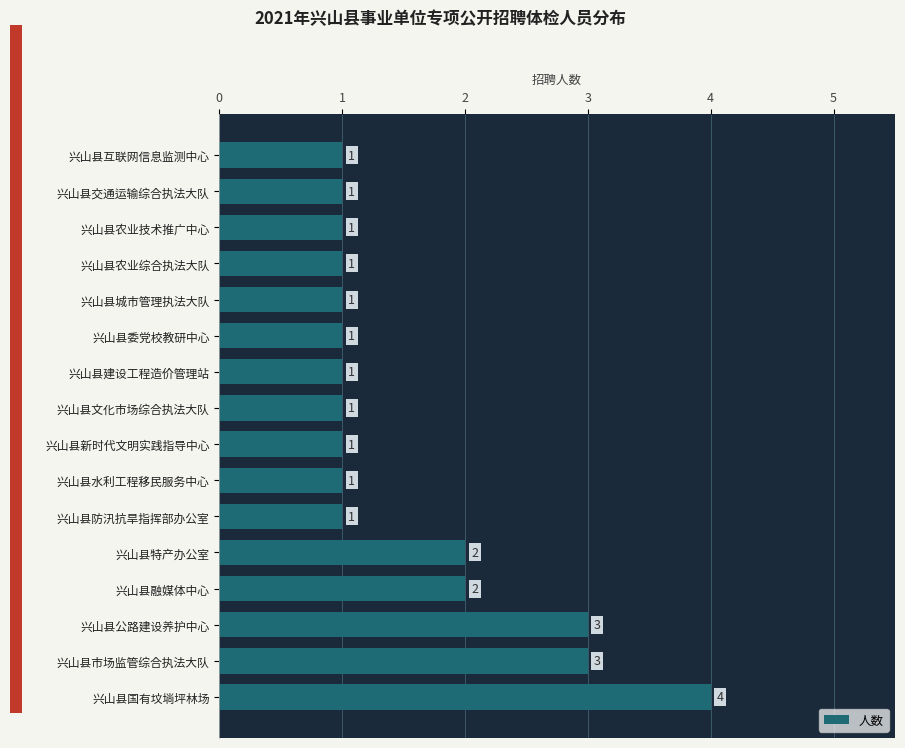

What is the smallest value displayed?

1